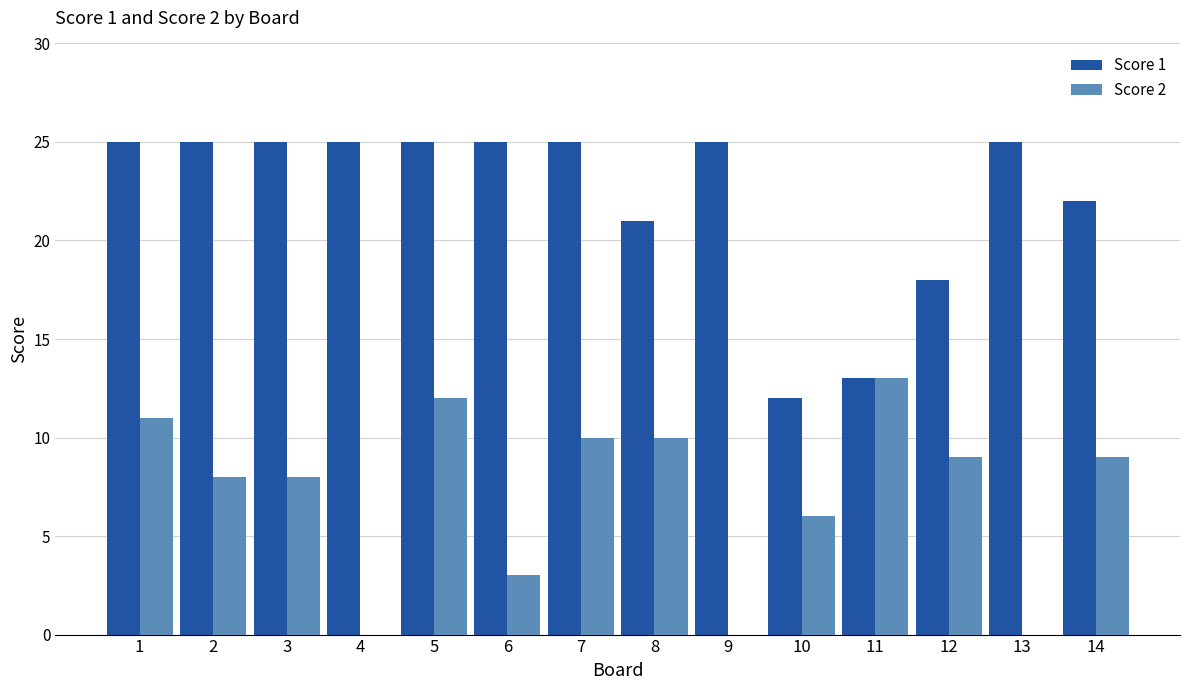

Which series has the largest total across all categories?

Score 1